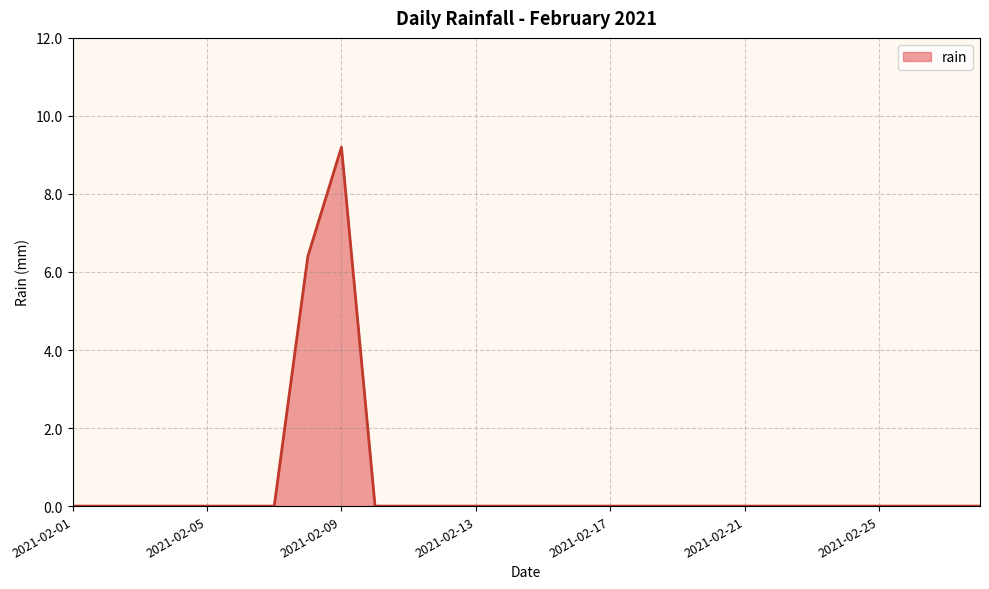

Reading left to right, transcribe all the data shown in this chart.

0.0	0.0	0.0	0.0	0.0	0.0	0.0	6.4	9.2	0.0	0.0	0.0	0.0	0.0	0.0	0.0	0.0	0.0	0.0	0.0	0.0	0.0	0.0	0.0	0.0	0.0	0.0	0.0